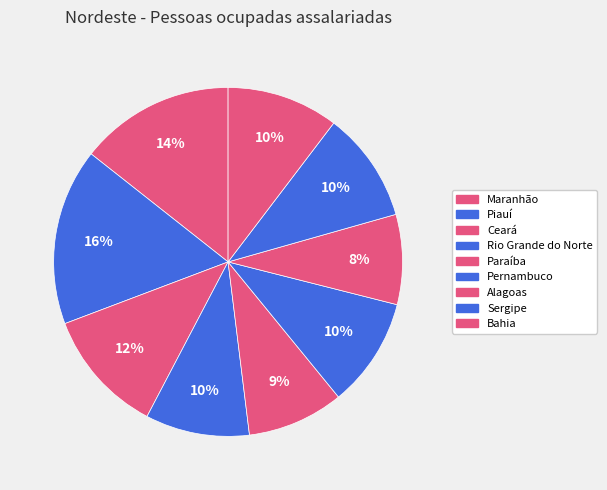

Is there any slice that represents more than half of the pie?

No